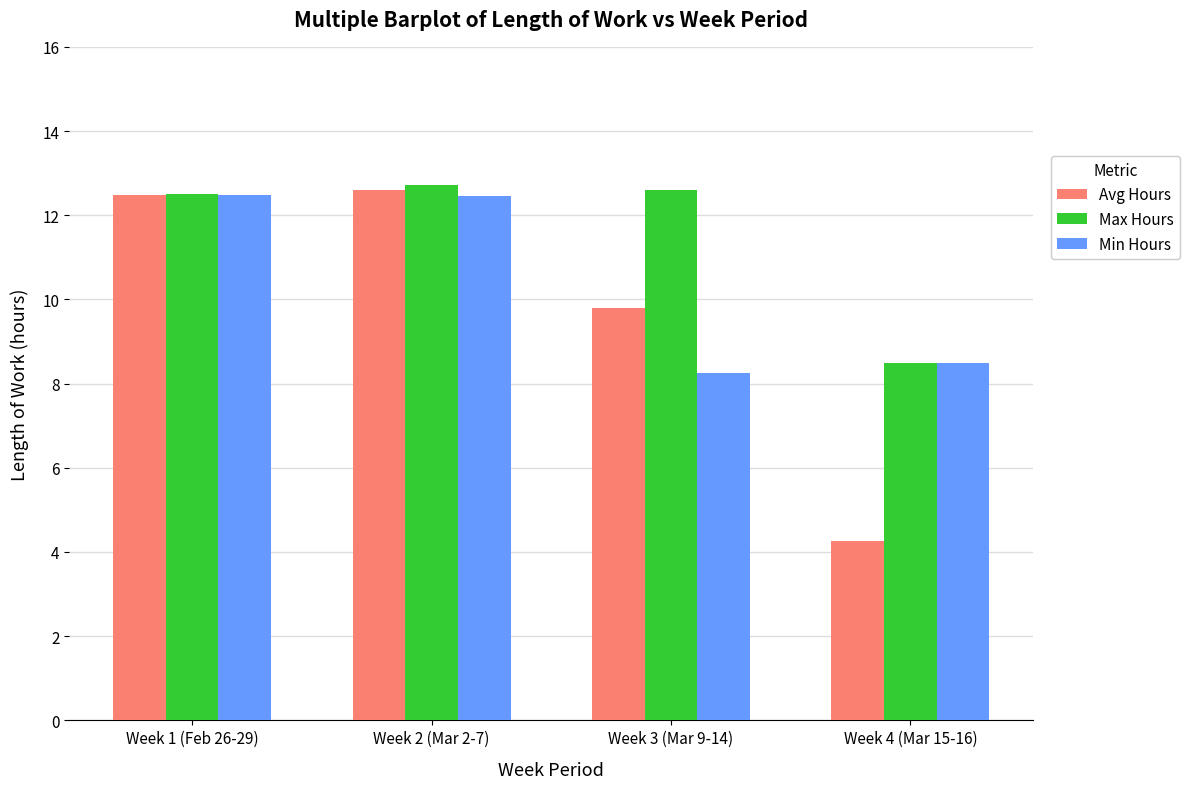

List the series in order of their overall mean, lowest first.

Avg Hours, Min Hours, Max Hours